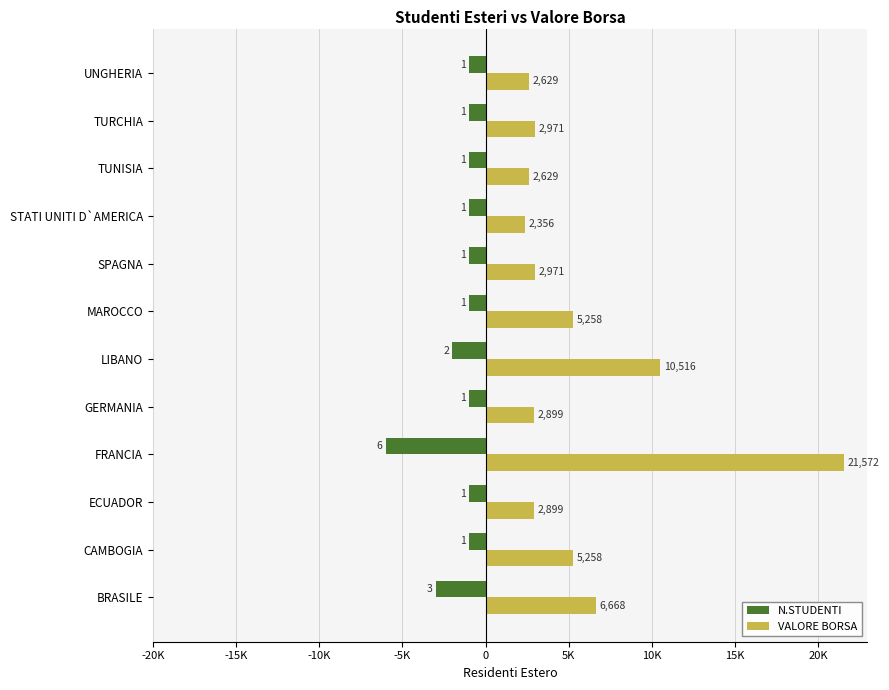

What are all the series names shown in the legend?

N.STUDENTI, VALORE BORSA